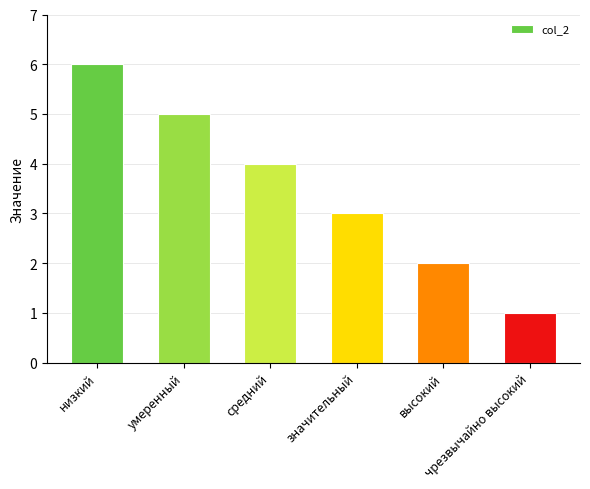

Which category has the lowest value across all series?

чрезвычайно высокий